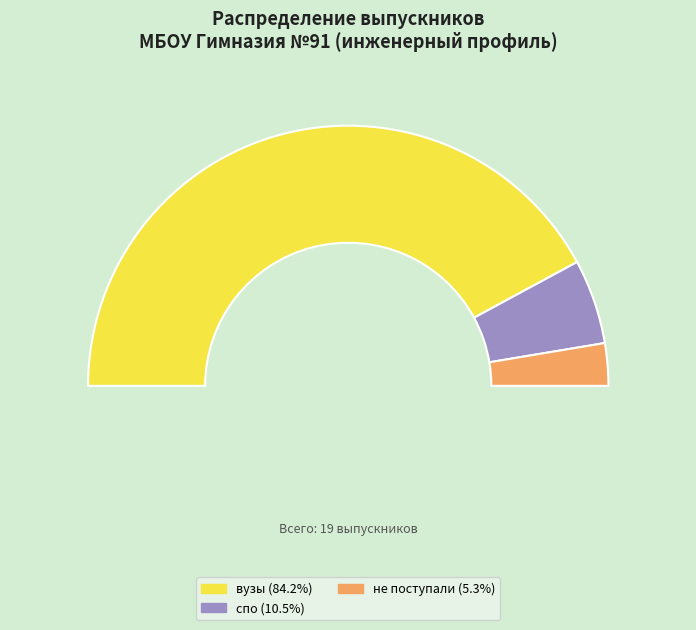

Approximately how many times larger is the value at не поступали compared to вузы?

0.1